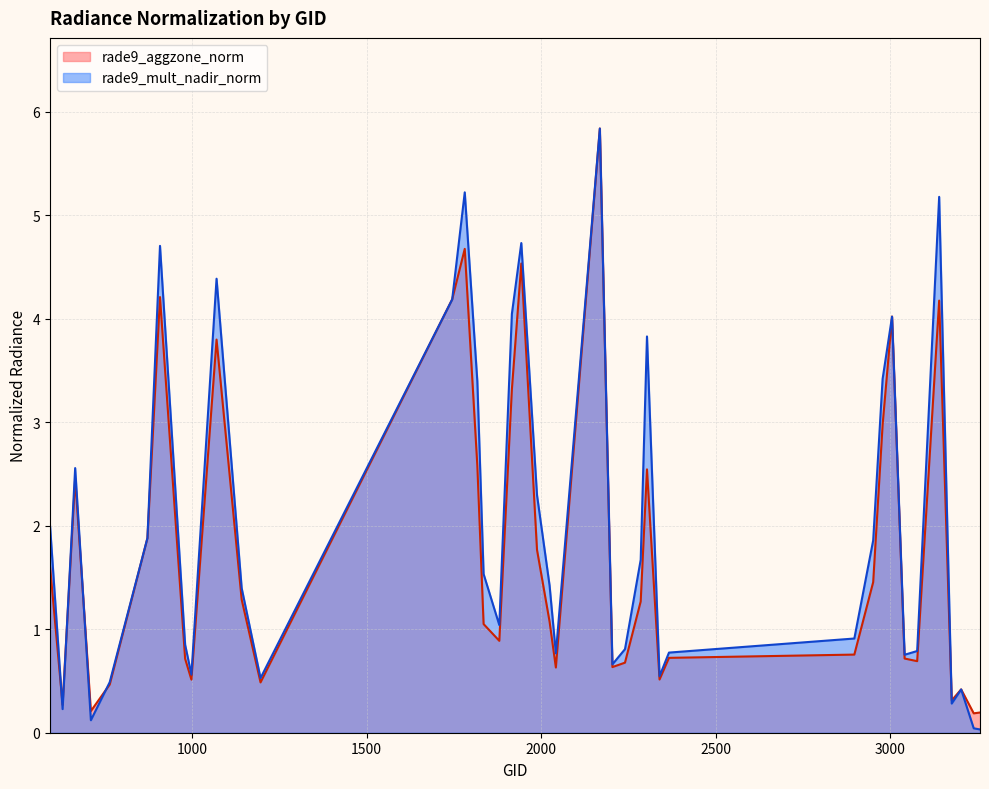

Where is rade9_mult_nadir_norm nearest to the value 2?

593